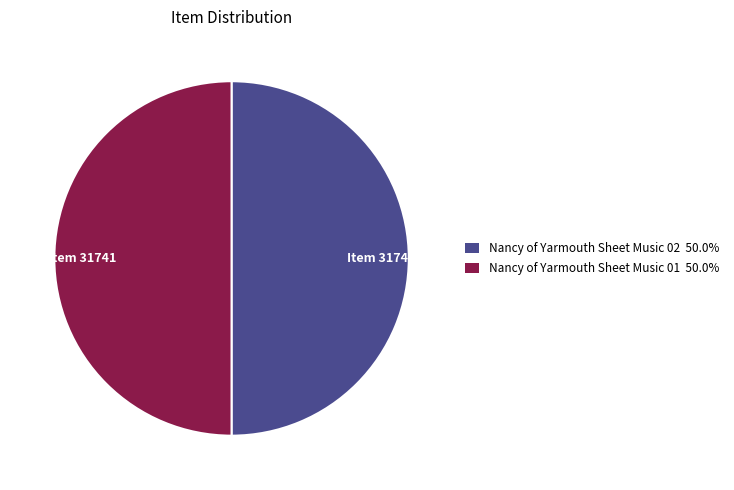

Approximately how many times larger is the value at Item 31741 compared to Item 31742?

1.0